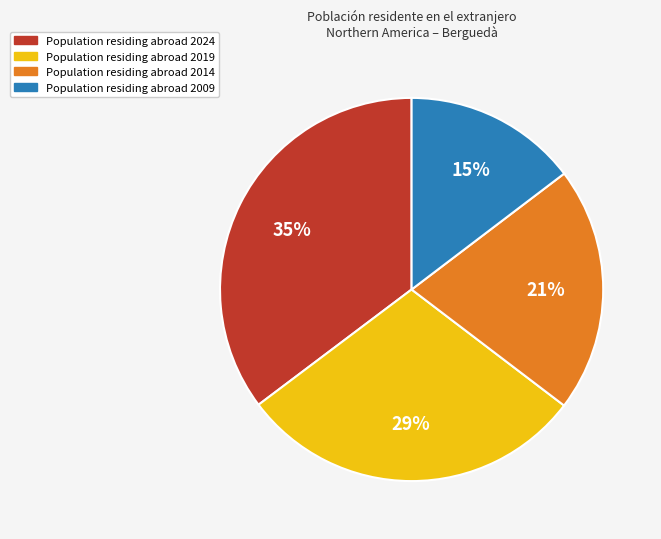

Is there any slice that represents more than half of the pie?

No